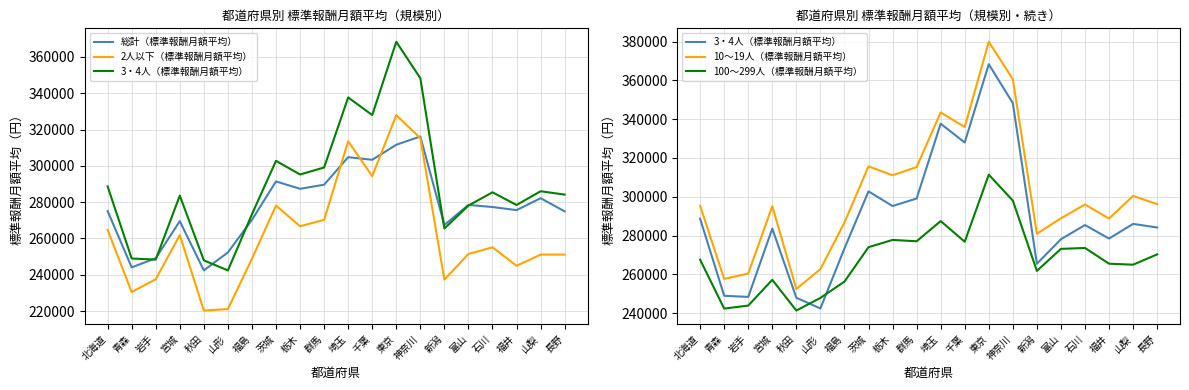

Which category has the highest value across all series?

東京